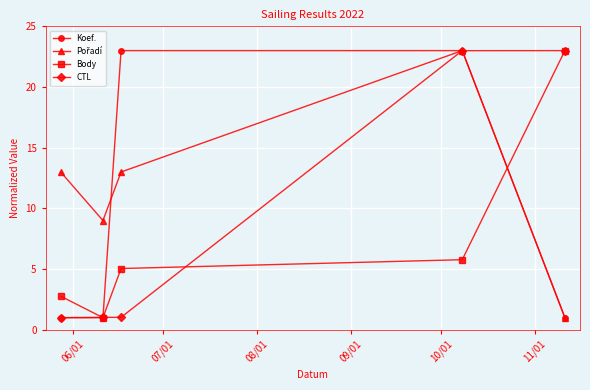

What is the highest value of the CTL series?

23.0